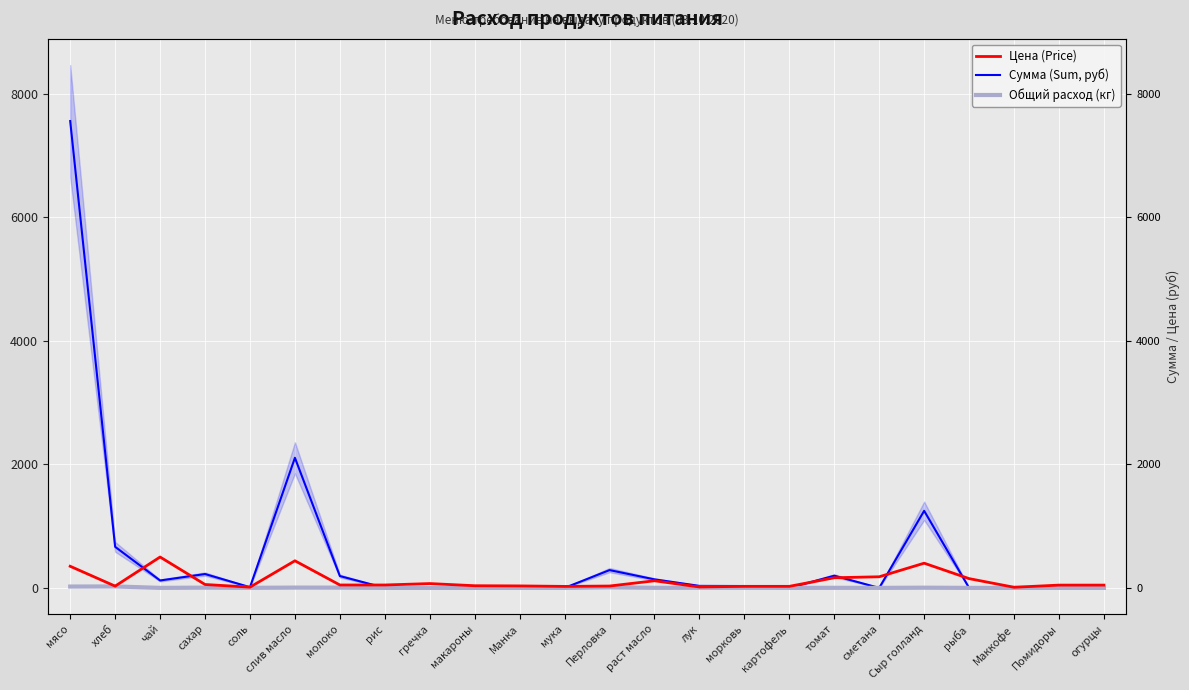

True or false: Сумма (Sum, руб) and Цена (Price) cross at least once.

True